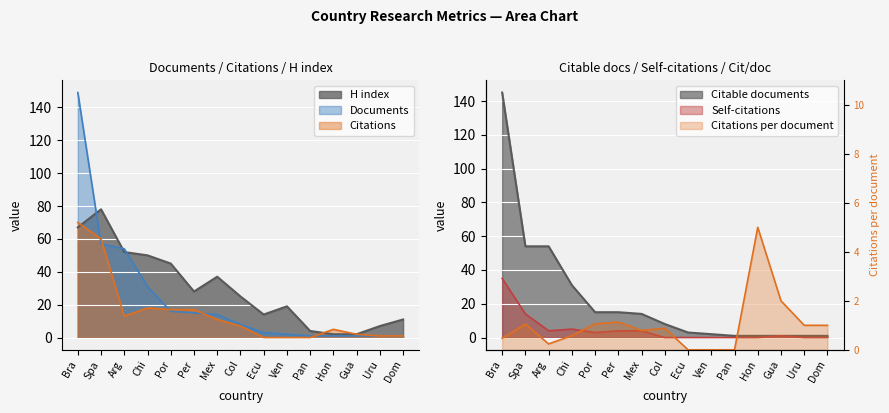

Is the value of Documents at Ecu greater than the value of Citable documents at Por?

No